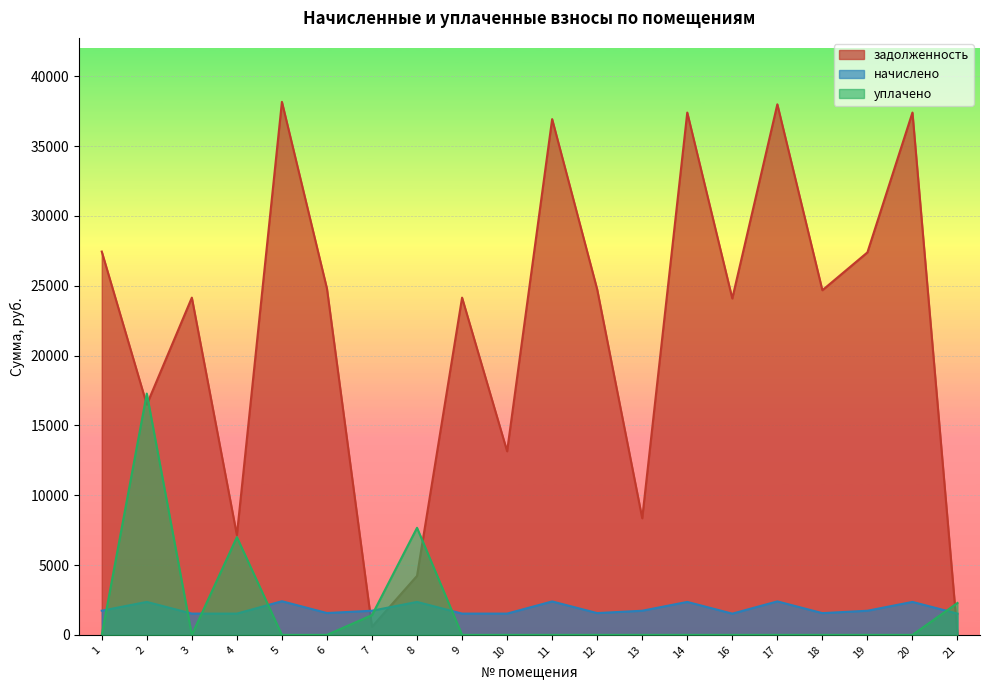

What is the spread (max minus min) of values at 7?

1153.3